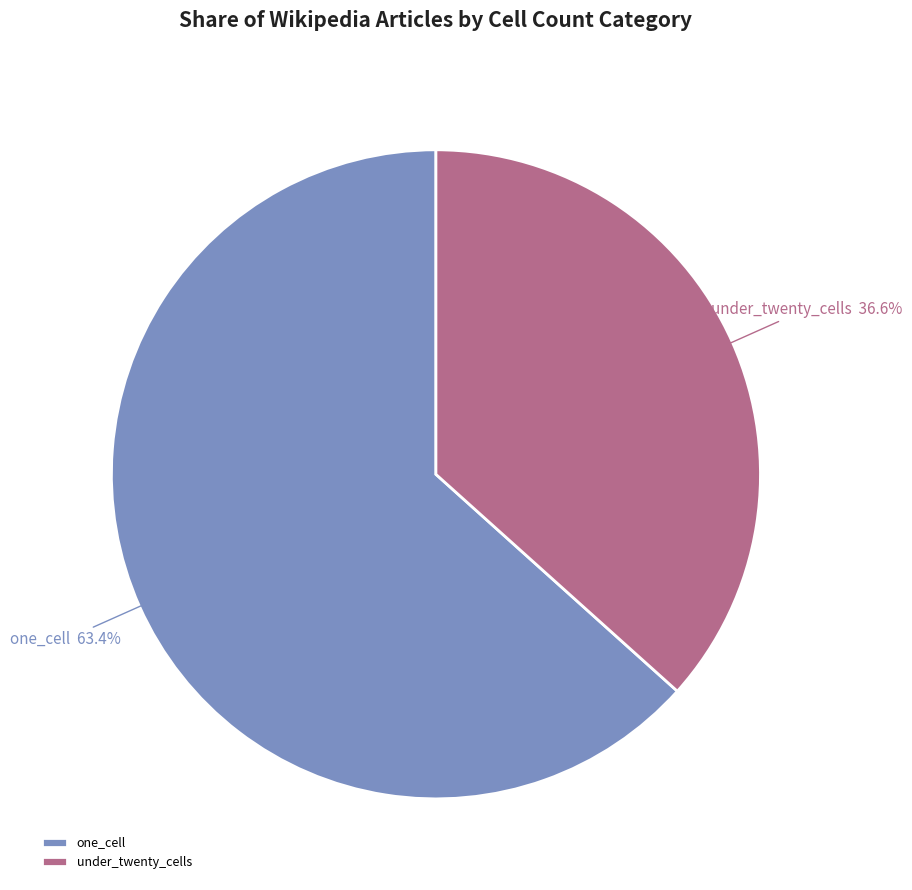

Rank the categories by value from lowest to highest.

under_twenty_cells, one_cell